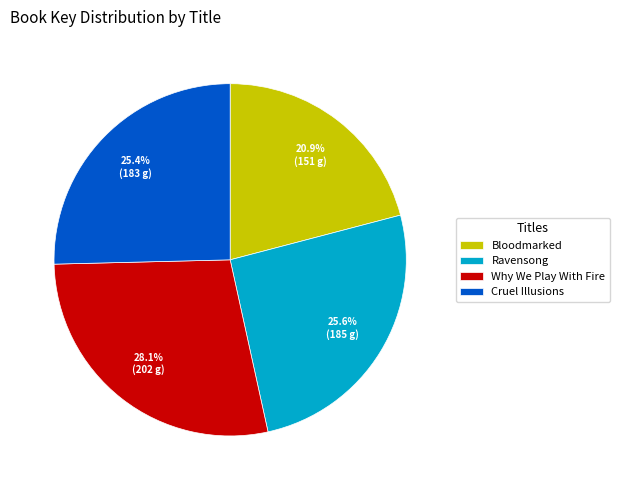

How many segments does this pie chart have?

4